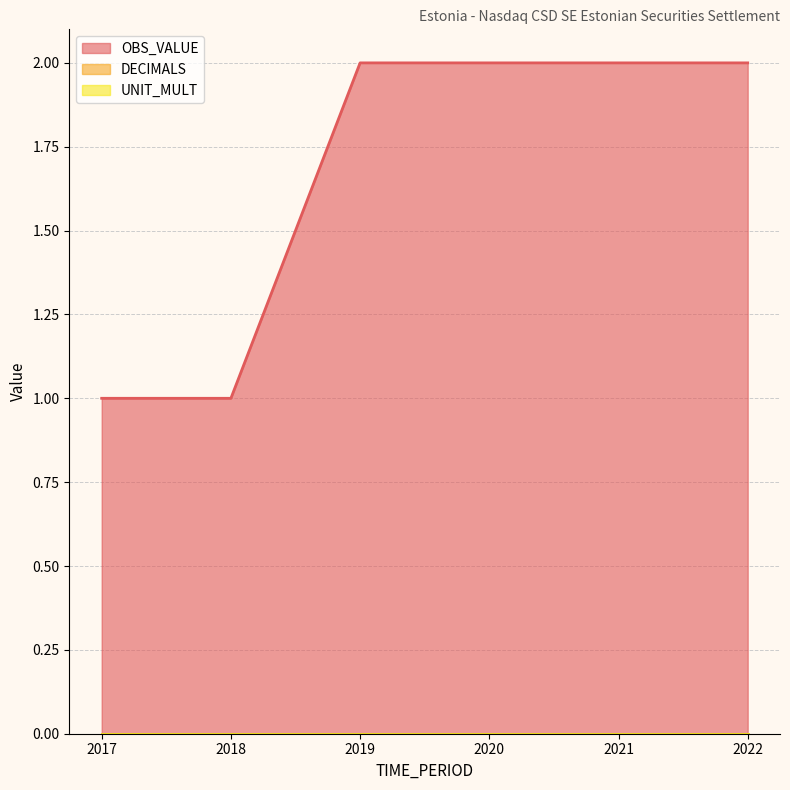

Between 2018 and 2022, which is larger?

2022